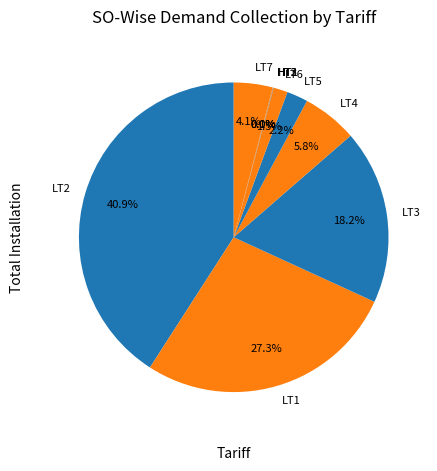

To the nearest percent, what portion does LT5 represent?

2%